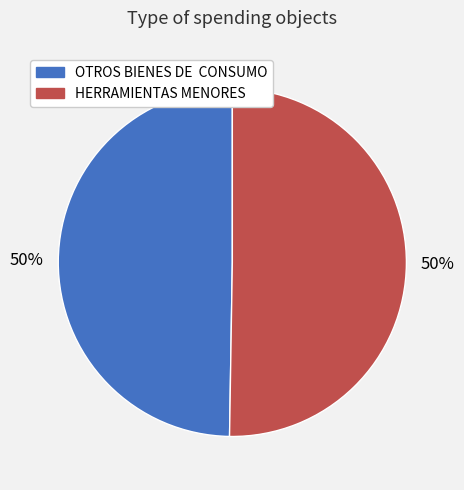

How many slices are in this pie chart?

2